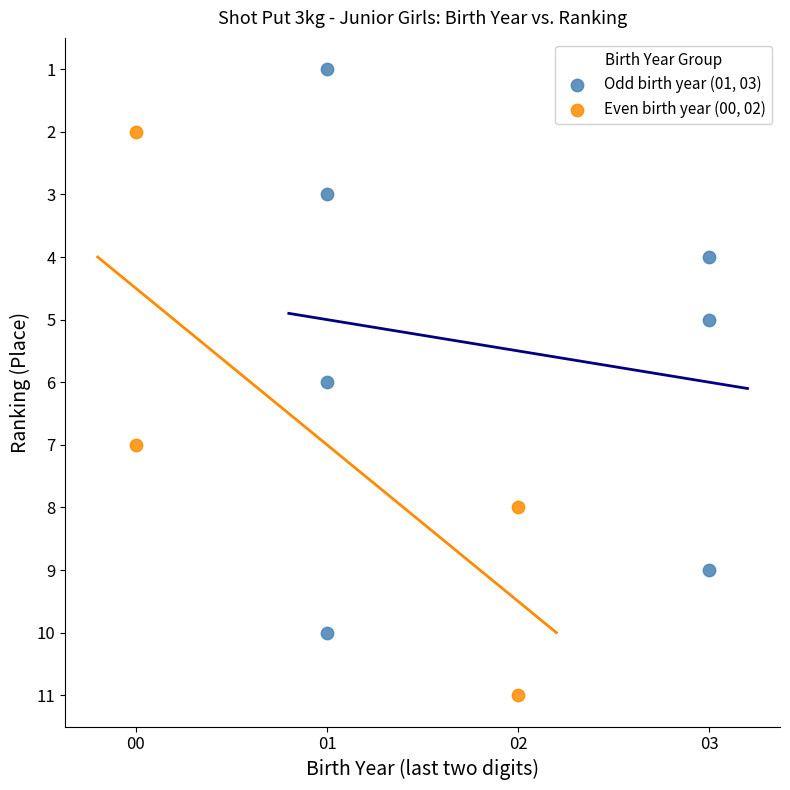

What are all the series names shown in the legend?

Odd birth year (01, 03), Even birth year (00, 02)